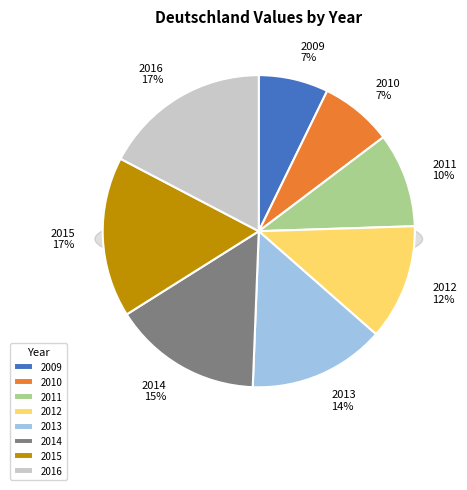

Is 2013 the majority of the pie?

No